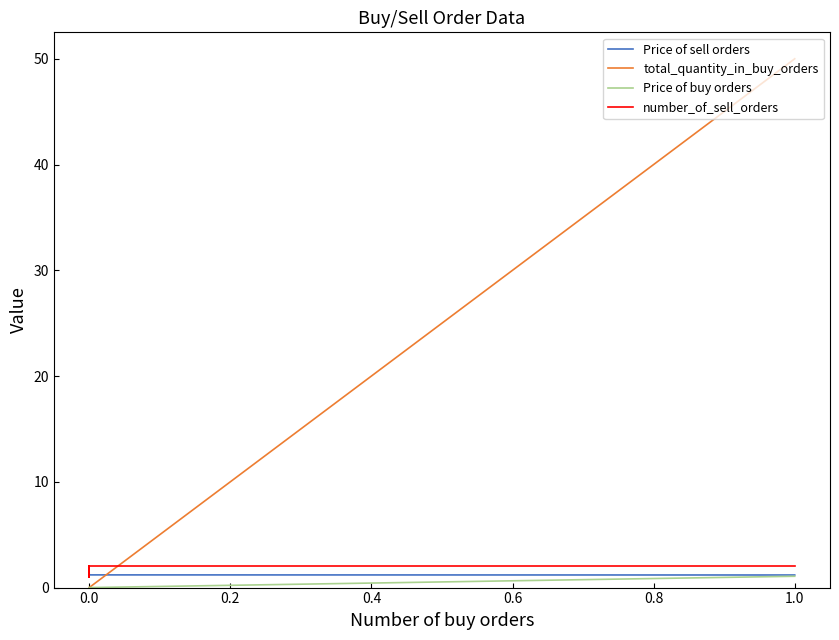

What is the spread (max minus min) of values at 0.0?

2.0